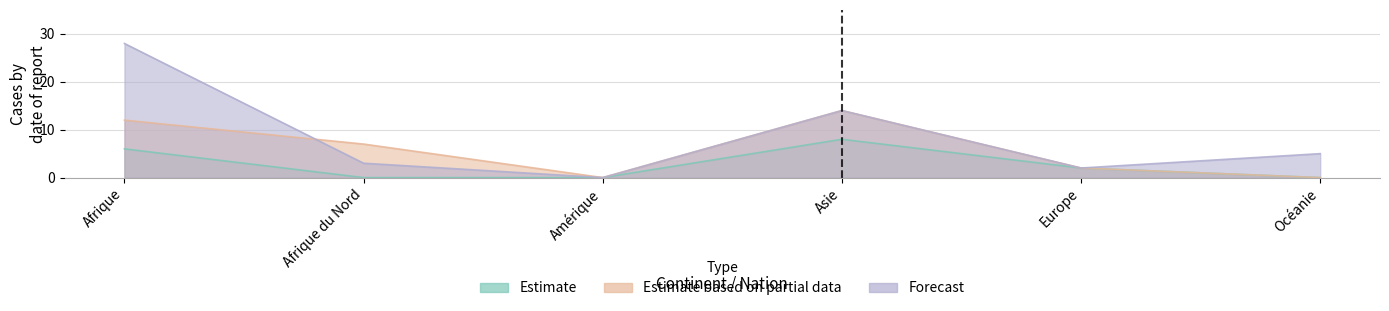

What is the difference between the maximum and minimum values in the Forecast series?

28